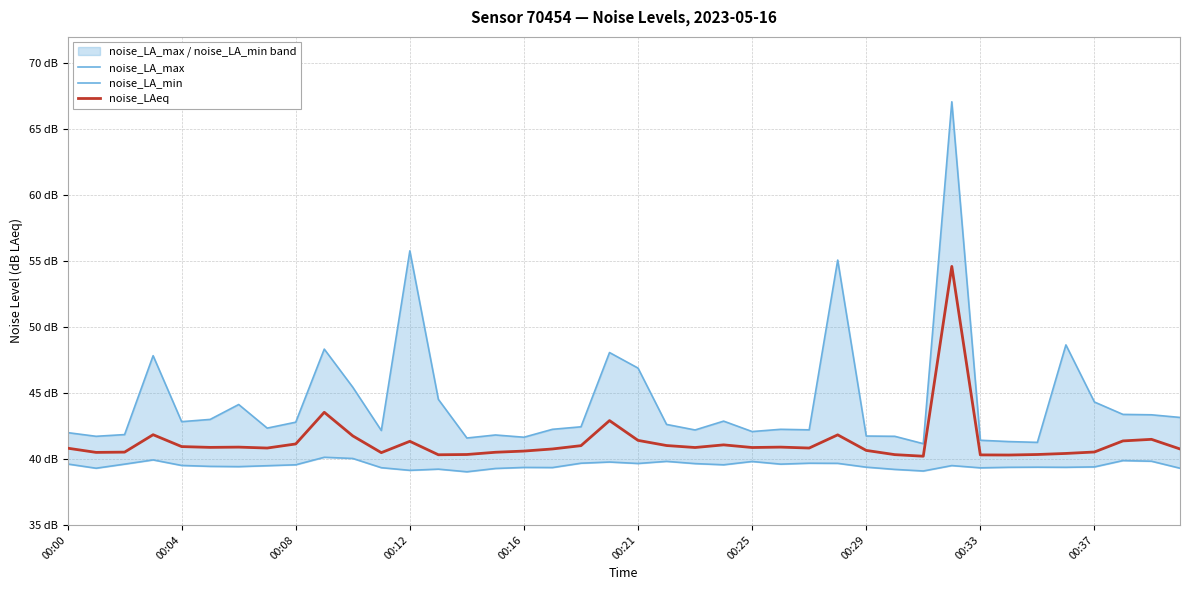

At how many categories does at least one series exceed 56?

1